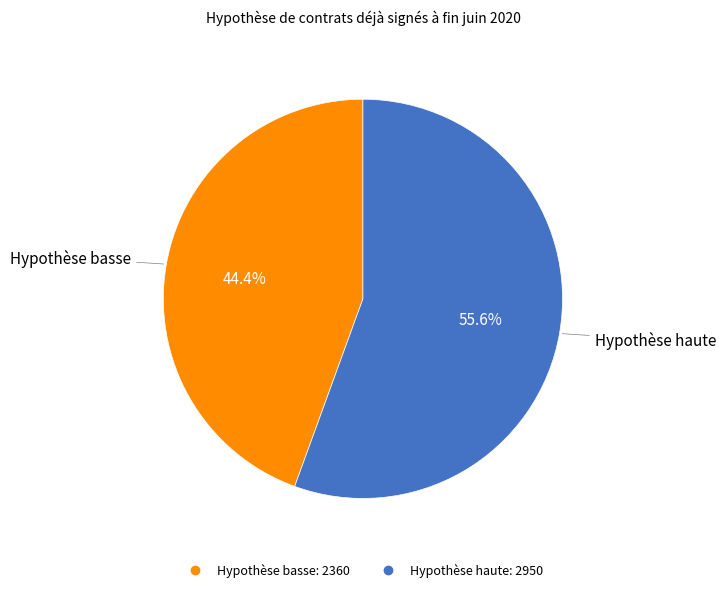

Is Hypothèse basse the majority of the pie?

No